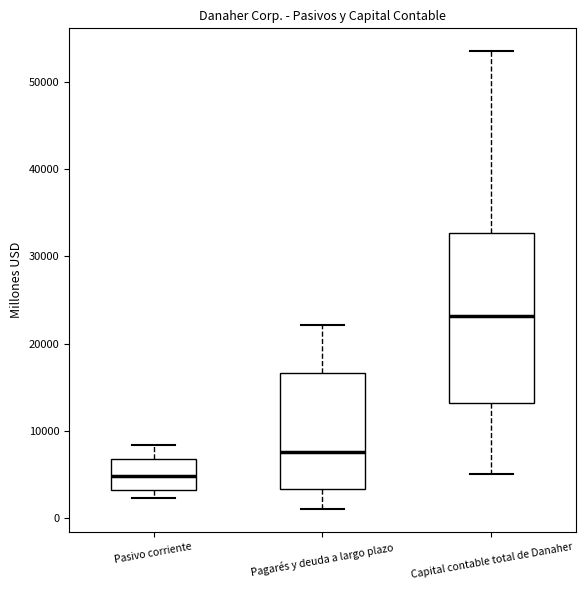

Where is the lower edge of the box for Pasivo corriente on the y-axis? The values are not printed on the chart, so give them approximately, as read against the axis.

3000